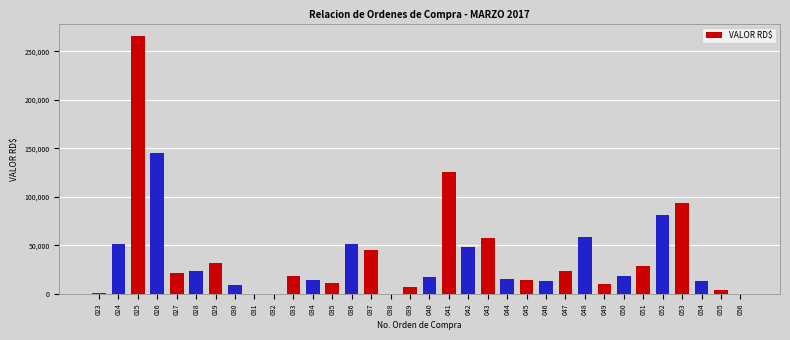

Approximately how many times larger is the value at 040 compared to 049?

1.7